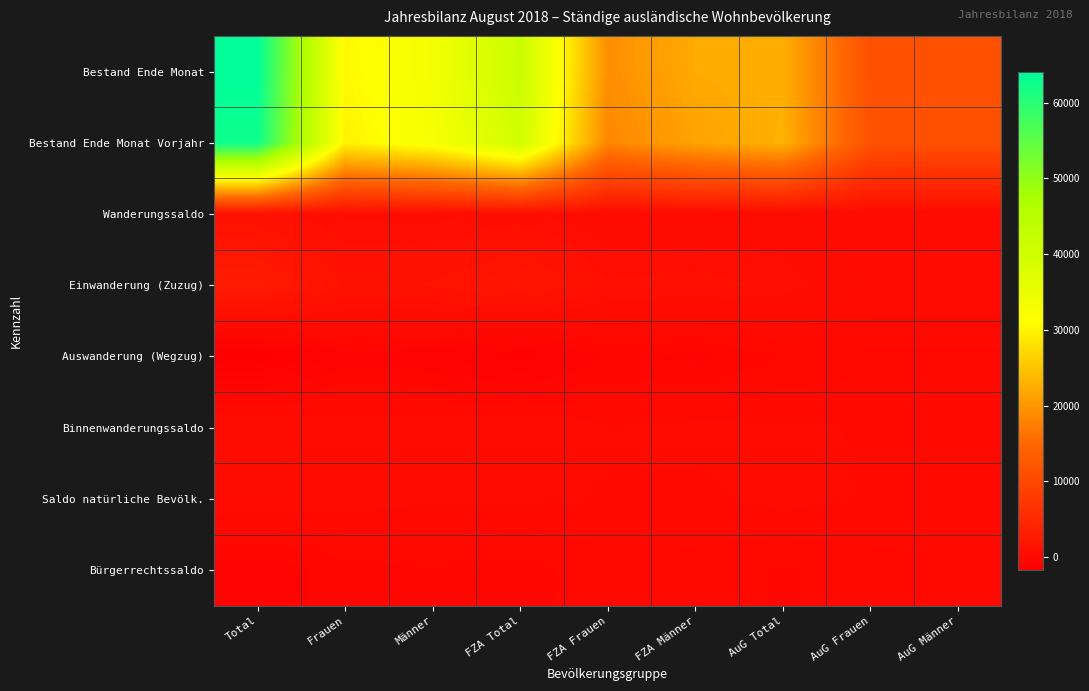

Reading left to right, what are all the values shown in this chart?

Bestand Ende Monat: Total=64045	Frauen=30570	Männer=33475	FZA Total=41459	FZA Frauen=19198	FZA Männer=22261	AuG Total=22586	AuG Frauen=11372	AuG Männer=11214
Bestand Ende Monat Vorjahr: Total=62668	Frauen=29878	Männer=32790	FZA Total=39778	FZA Frauen=18358	FZA Männer=21420	AuG Total=22890	AuG Frauen=11520	AuG Männer=11370
Wanderungssaldo: Total=1149	Frauen=592	Männer=557	FZA Total=709	FZA Frauen=380	FZA Männer=329	AuG Total=440	AuG Frauen=212	AuG Männer=228
Einwanderung (Zuzug): Total=2837	Frauen=1363	Männer=1474	FZA Total=2036	FZA Frauen=961	FZA Männer=1075	AuG Total=801	AuG Frauen=402	AuG Männer=399
Auswanderung (Wegzug): Total=-1646	Frauen=-765	Männer=-881	FZA Total=-1288	FZA Frauen=-584	FZA Männer=-704	AuG Total=-358	AuG Frauen=-181	AuG Männer=-177
Binnenwanderungssaldo: Total=610	Frauen=308	Männer=302	FZA Total=416	FZA Frauen=181	FZA Männer=235	AuG Total=194	AuG Frauen=127	AuG Männer=67
Saldo natürliche Bevölk.: Total=457	Frauen=262	Männer=195	FZA Total=218	FZA Frauen=131	FZA Männer=87	AuG Total=239	AuG Frauen=131	AuG Männer=108
Bürgerrechtssaldo: Total=-838	Frauen=-466	Männer=-372	FZA Total=-442	FZA Frauen=-243	FZA Männer=-199	AuG Total=-396	AuG Frauen=-223	AuG Männer=-173